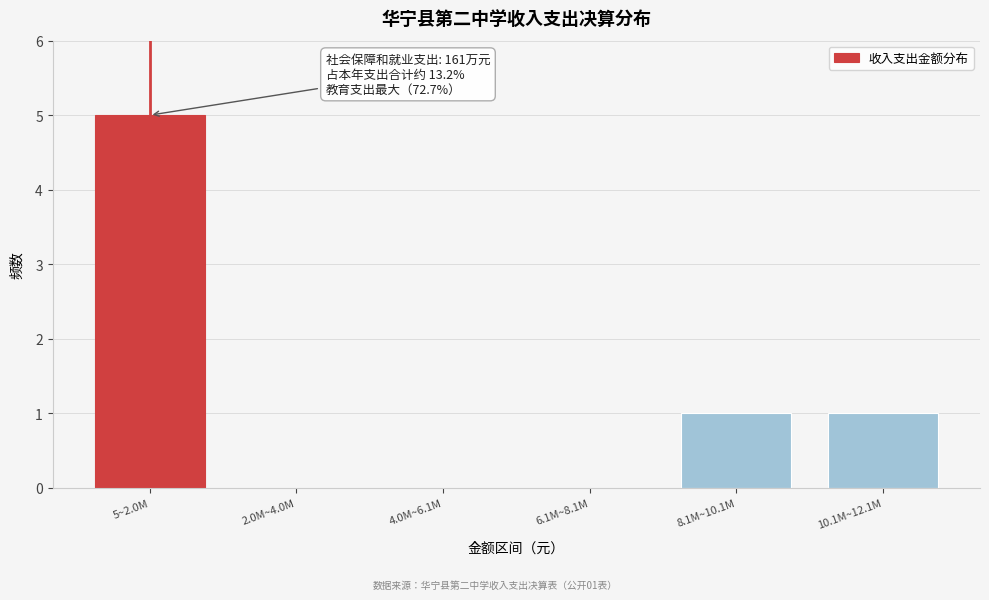

Reading right to left, what are all the values shown in this chart?

10.1M~12.1M=1	8.1M~10.1M=1	6.1M~8.1M=0	4.0M~6.1M=0	2.0M~4.0M=0	5~2.0M=5